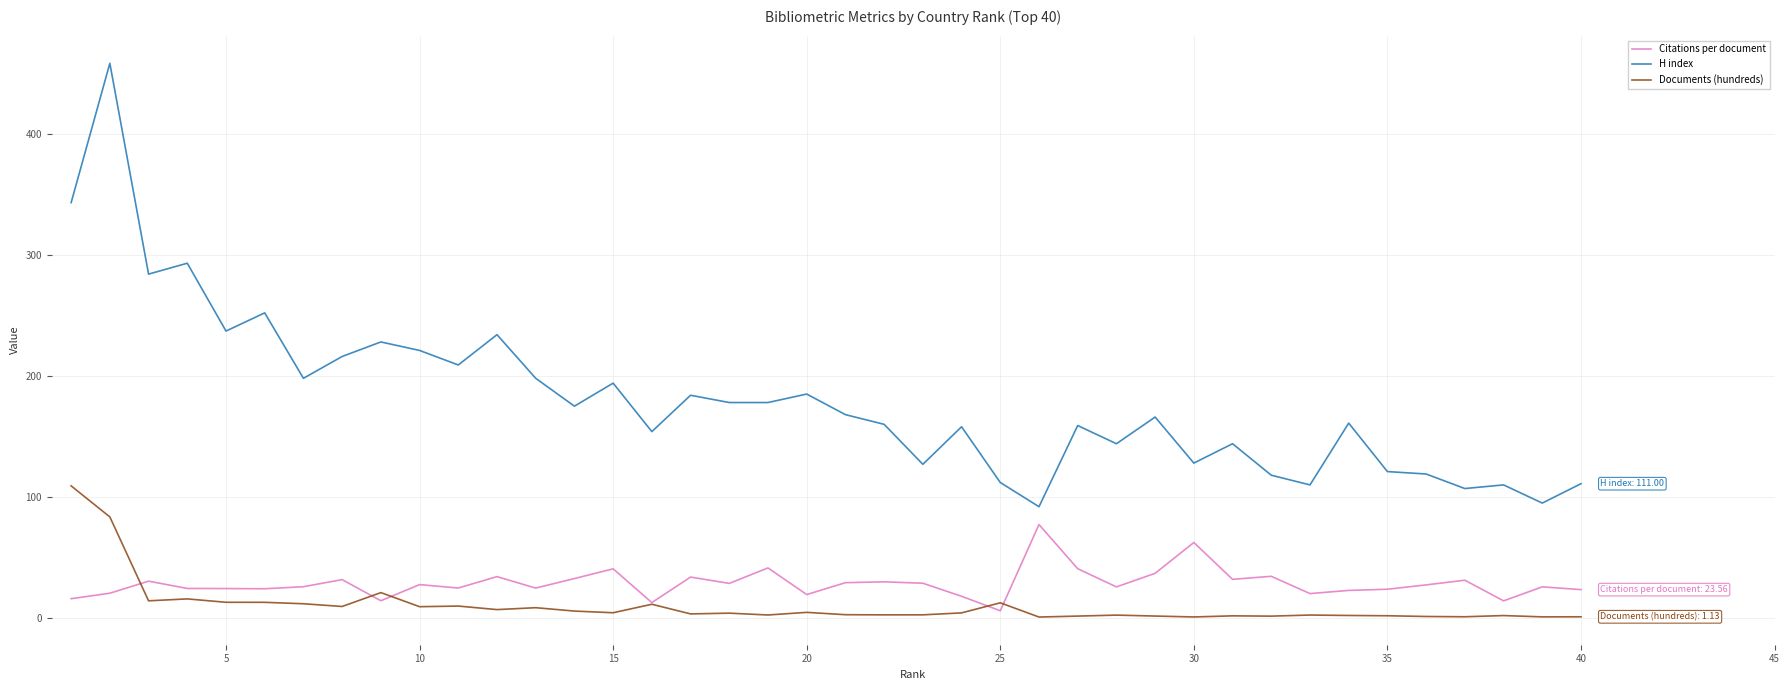

Does the chart display data point markers on the line(s)?

No